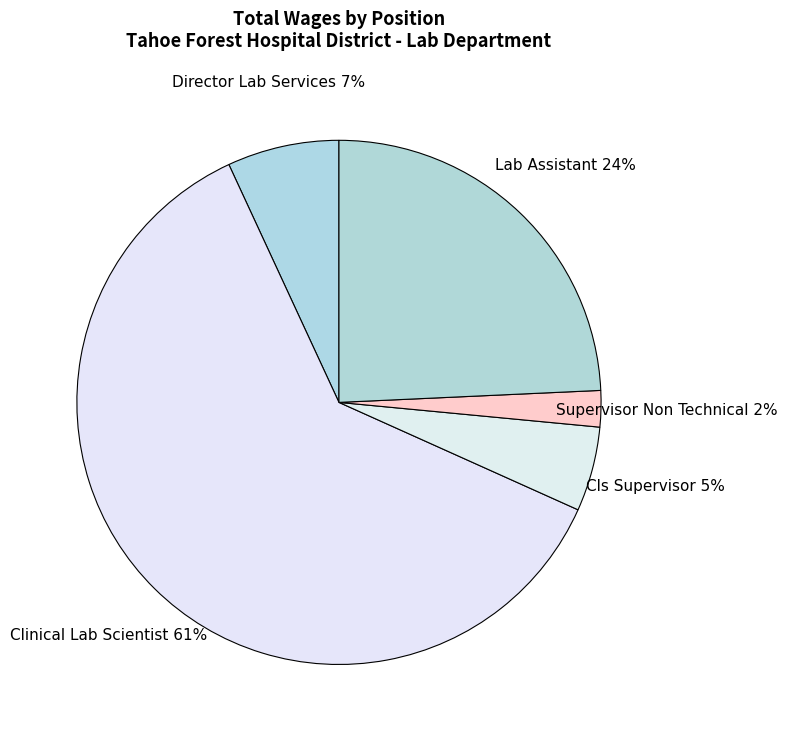

To the nearest percent, what is the combined percentage of Clinical Lab Scientist and Lab Assistant?

86%